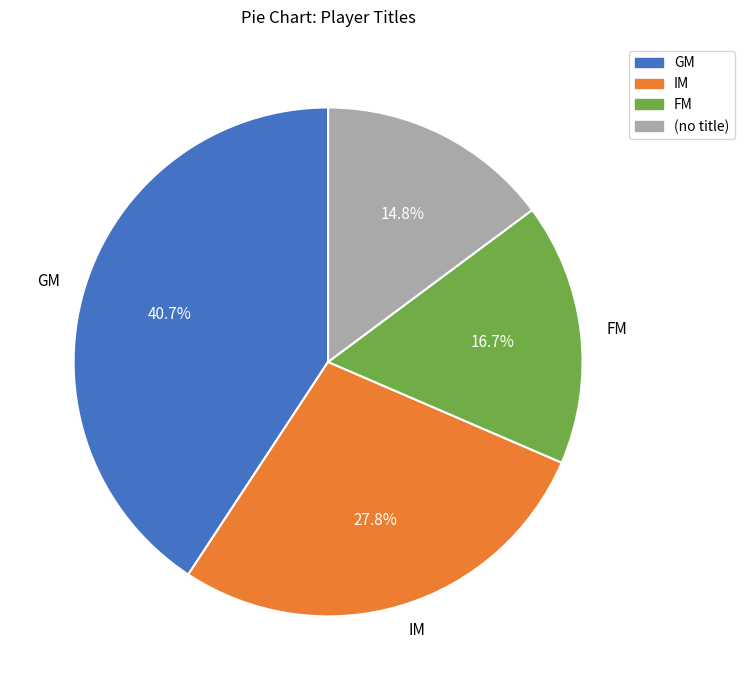

To the nearest percent, what is the average slice percentage?

25%